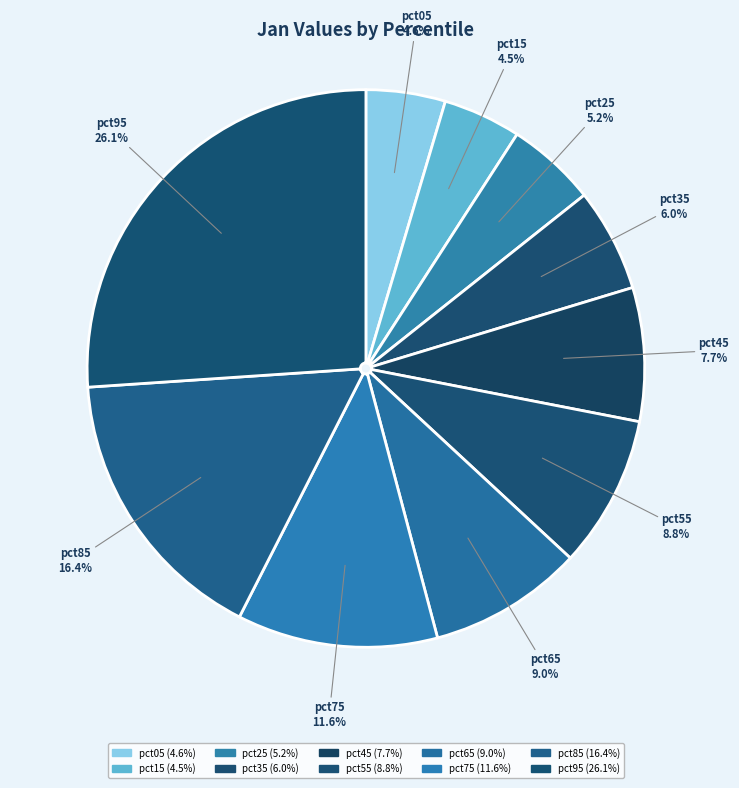

Does pct75 represent more than half of the total?

No